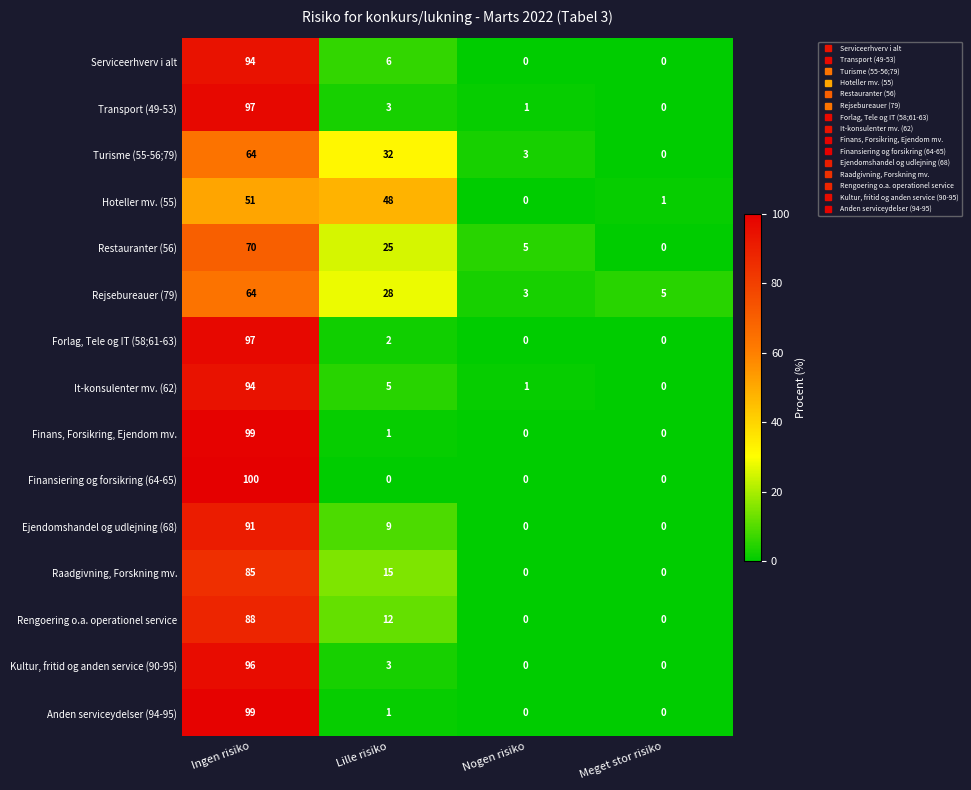

What is the highest value of the Raadgivning, Forskning mv. series?

85